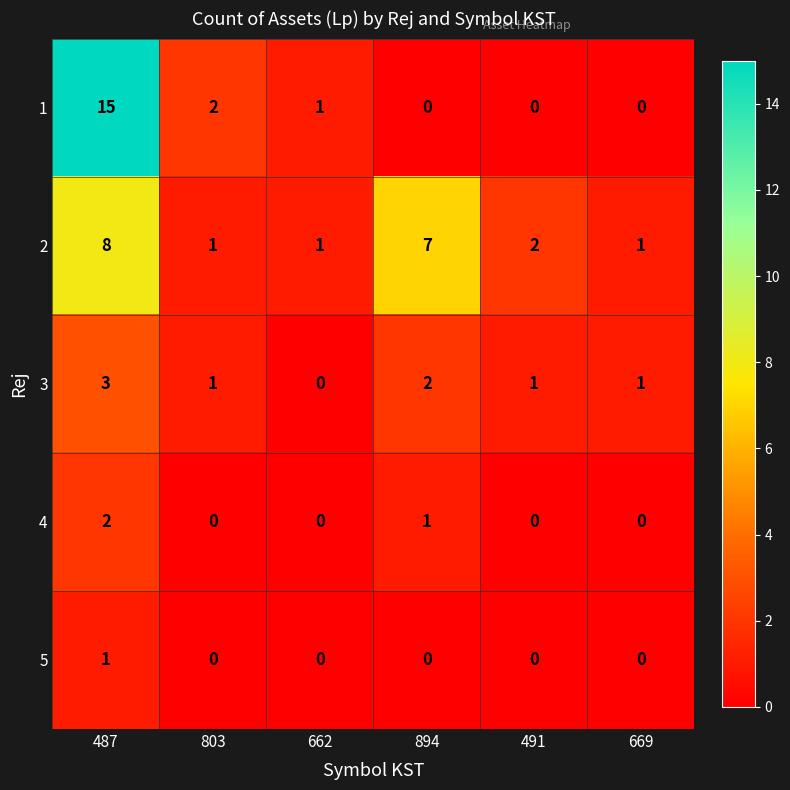

True or false: 2 has a value of 11 at 487.

False